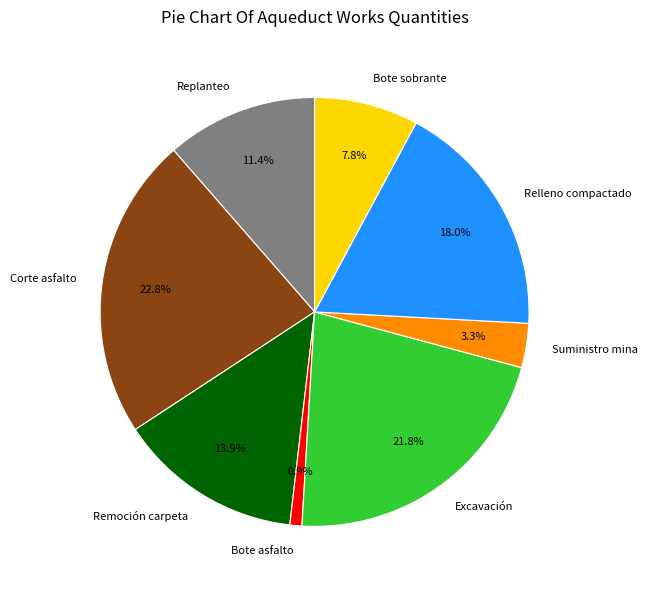

Rank the categories by value from lowest to highest.

Bote asfalto, Suministro mina, Bote sobrante, Replanteo, Remoción carpeta, Relleno compactado, Excavación, Corte asfalto